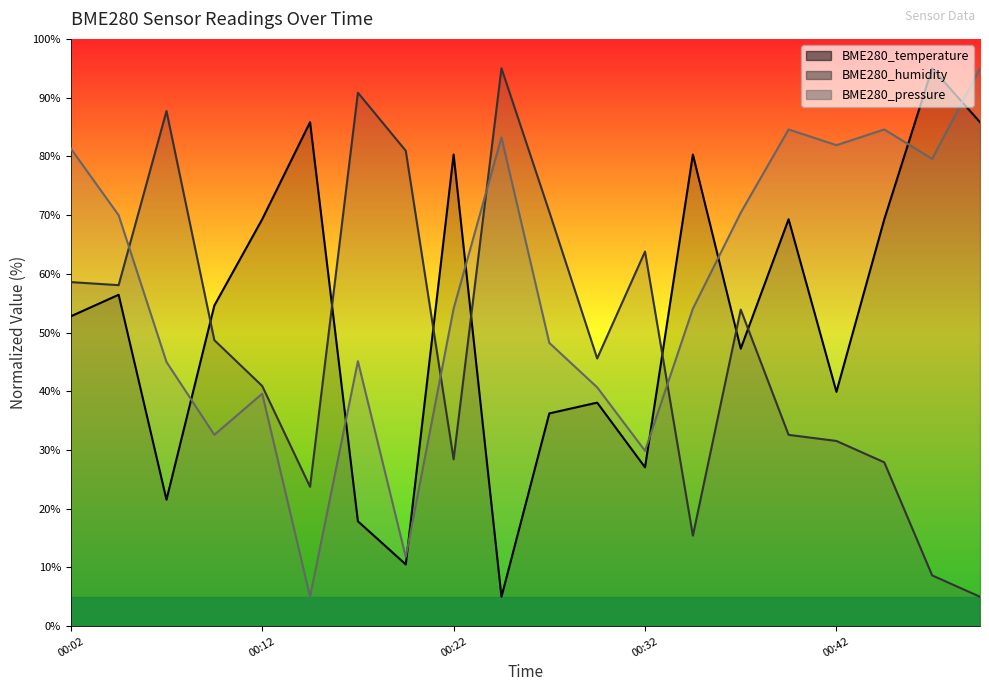

What is the difference between the BME280_pressure values at 00:47 and 00:22?

25.5